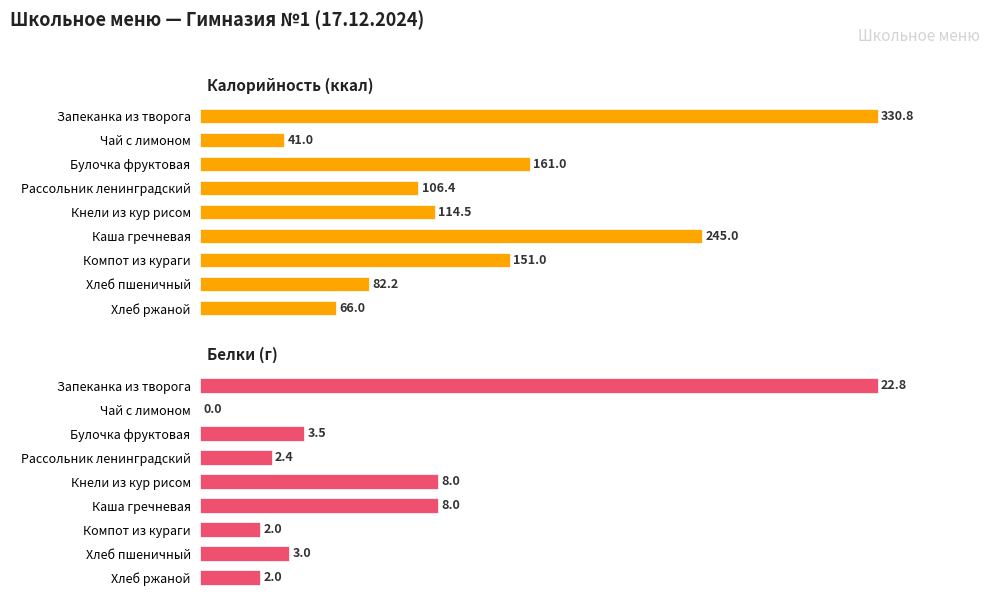

Which series has the largest range (max minus min)?

Белки (г)